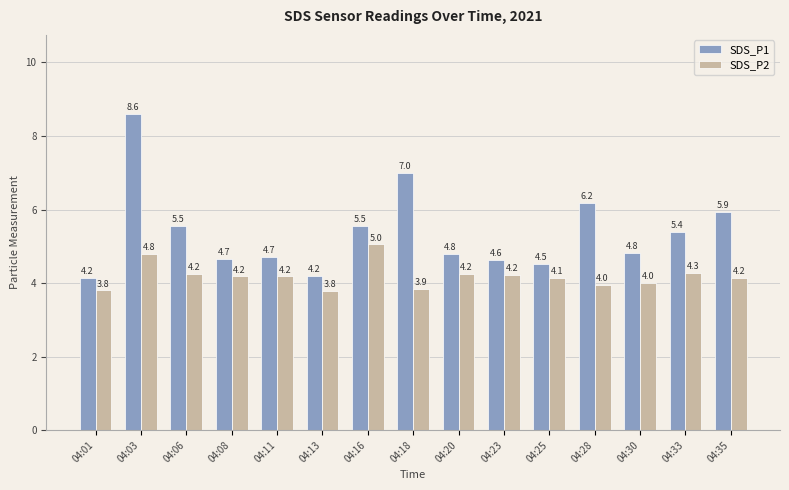

The value of SDS_P1 at 04:23 is 8.0. True or false?

False